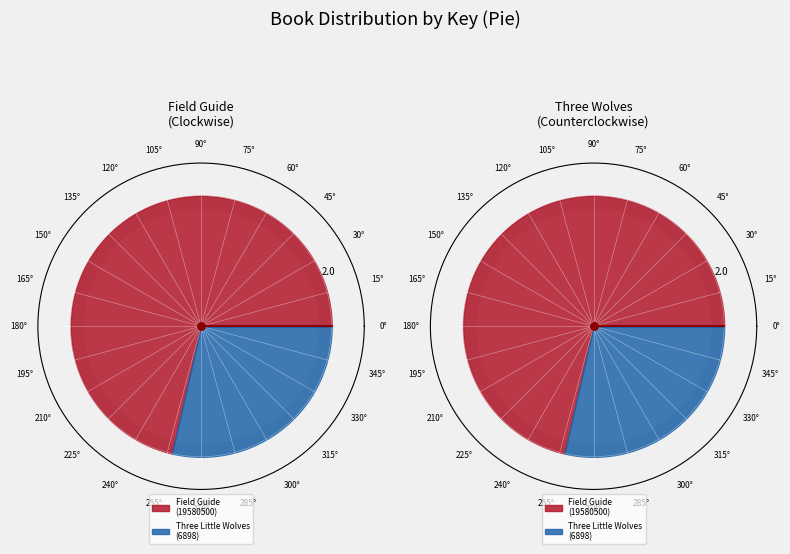

Does 9781797156606 account for over 50% of the chart?

No